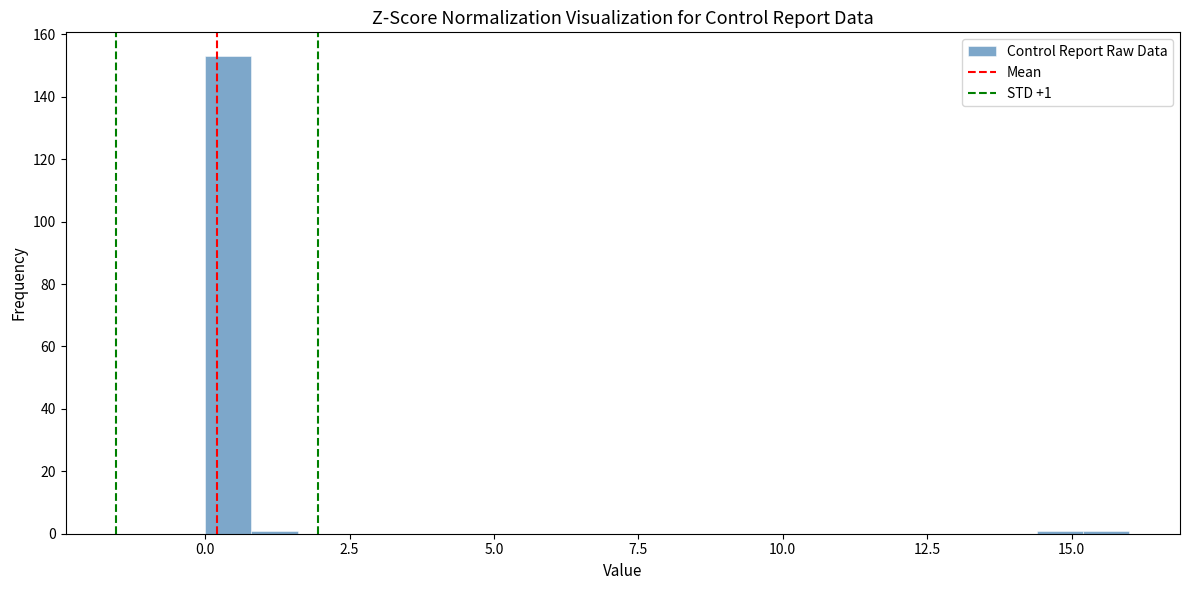

Read against the x-axis, roughly where is the centre of the tallest bar?

0.5